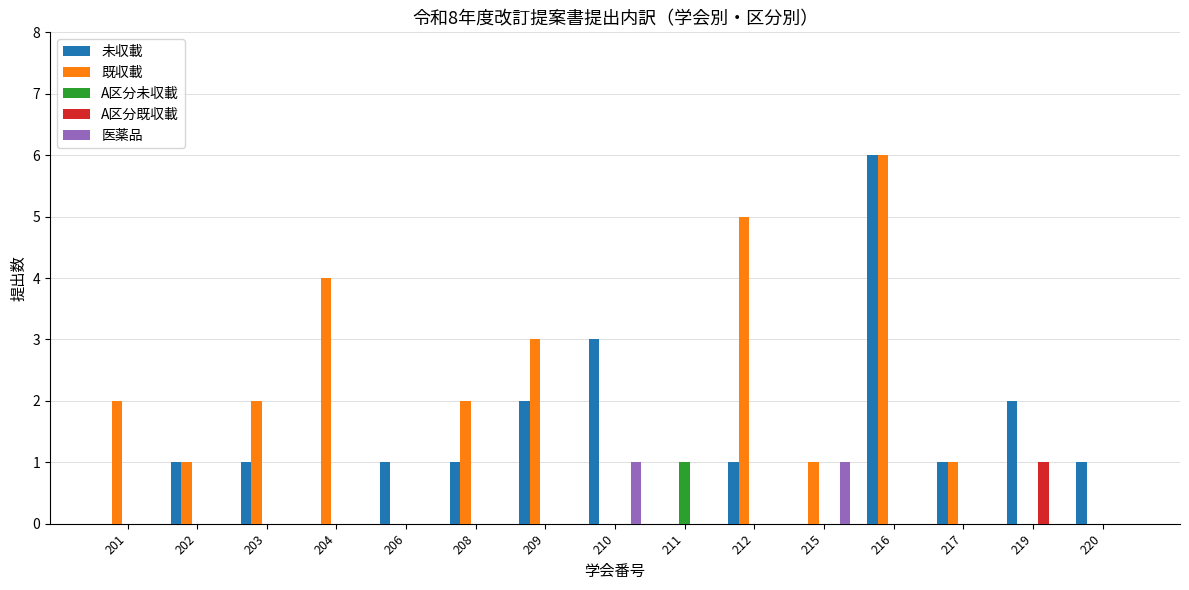

At which category is the sum across all series the highest?

216